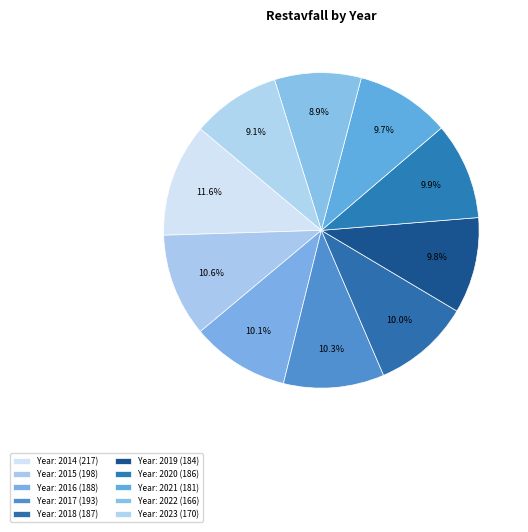

How many segments does this pie chart have?

10